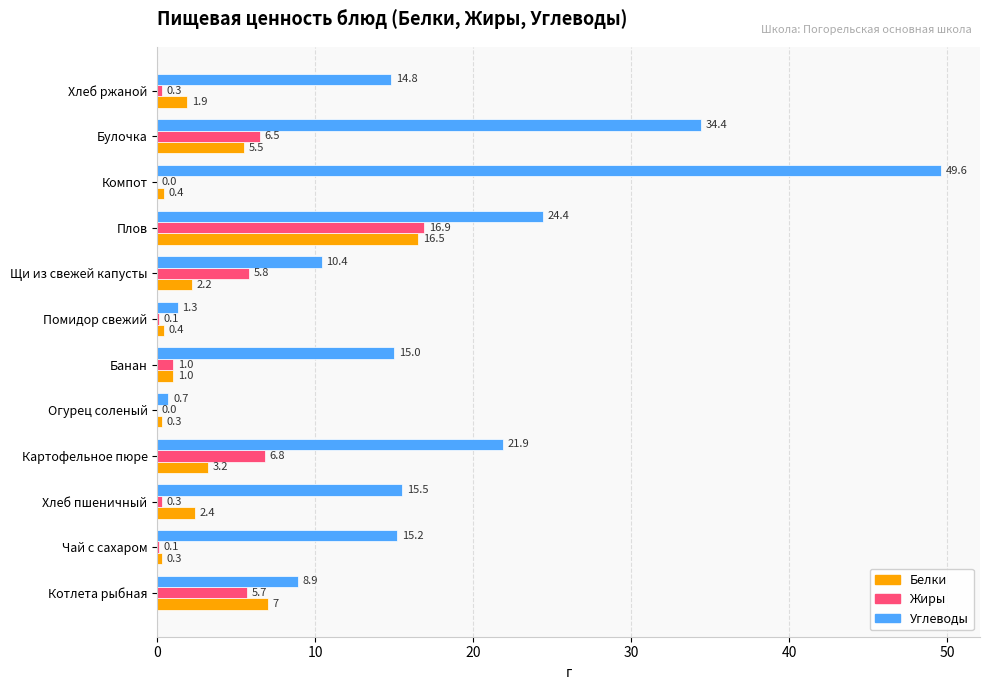

True or false: Белки has a value of 1.0 at Банан.

True